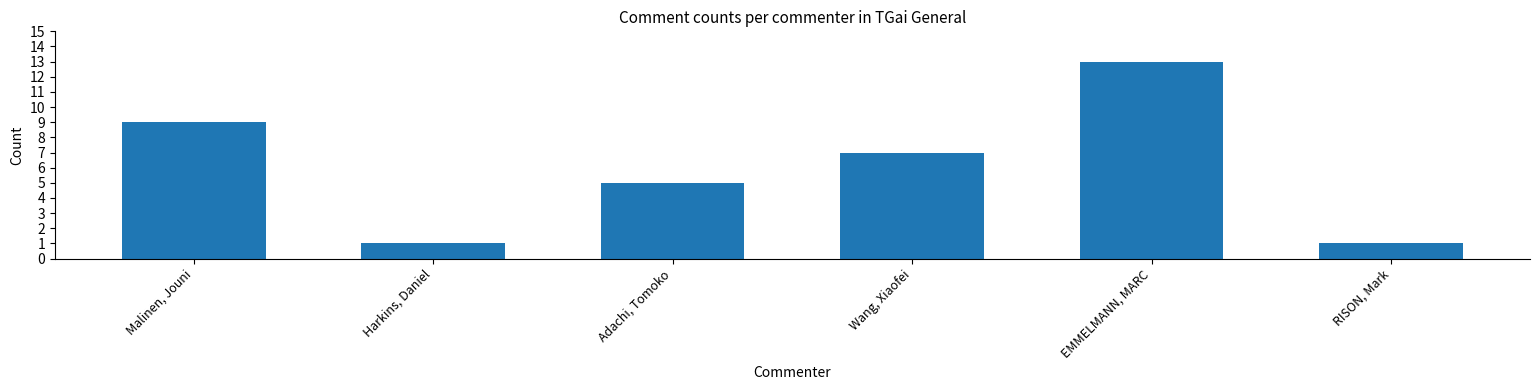

What is the average value?

6